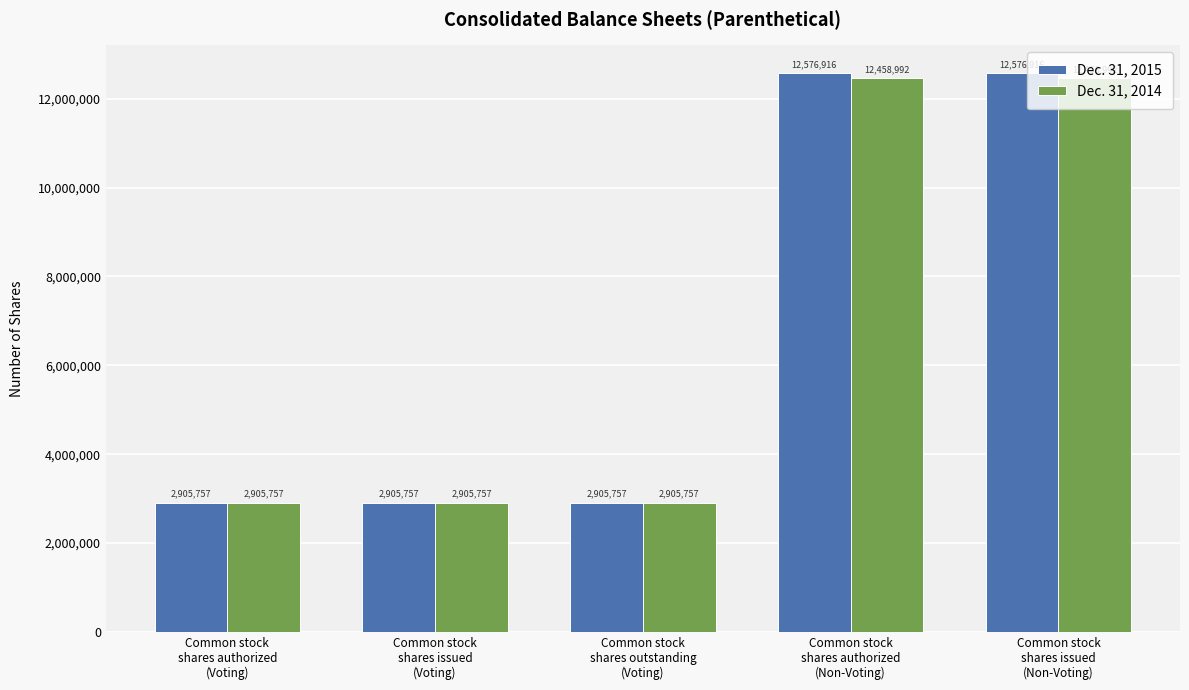

Count the number of categories in the chart.

5